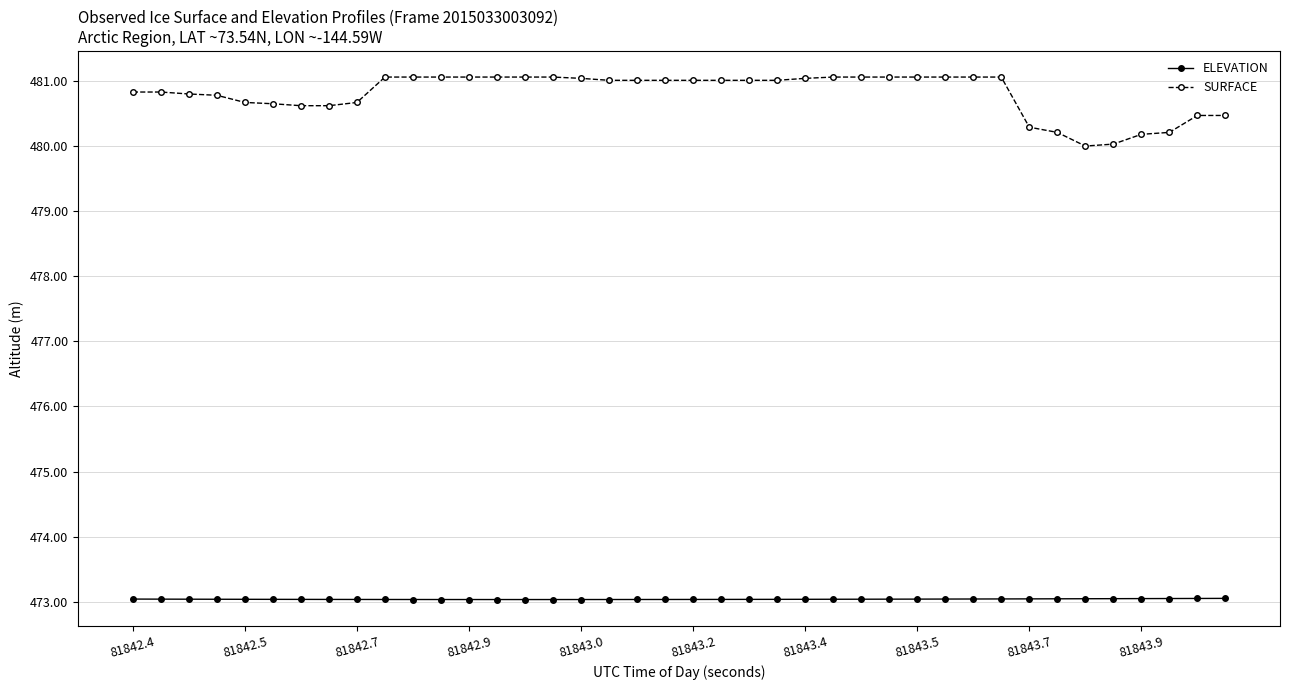

At how many categories does at least one series exceed 474?

40